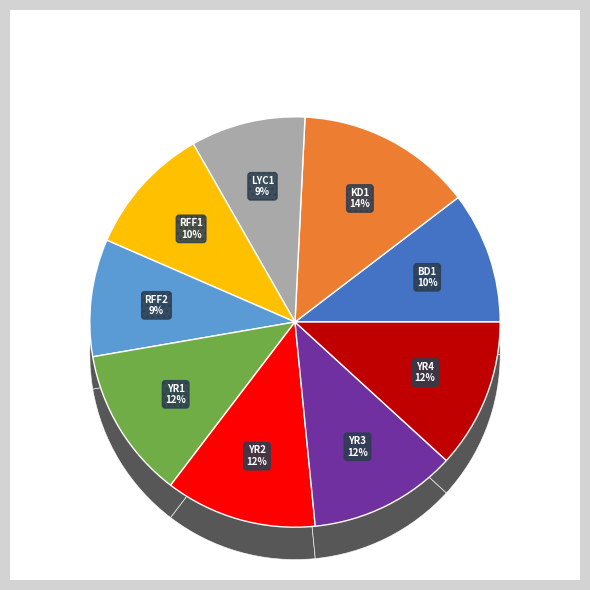

Which category has the smallest portion of the pie?

LYC1